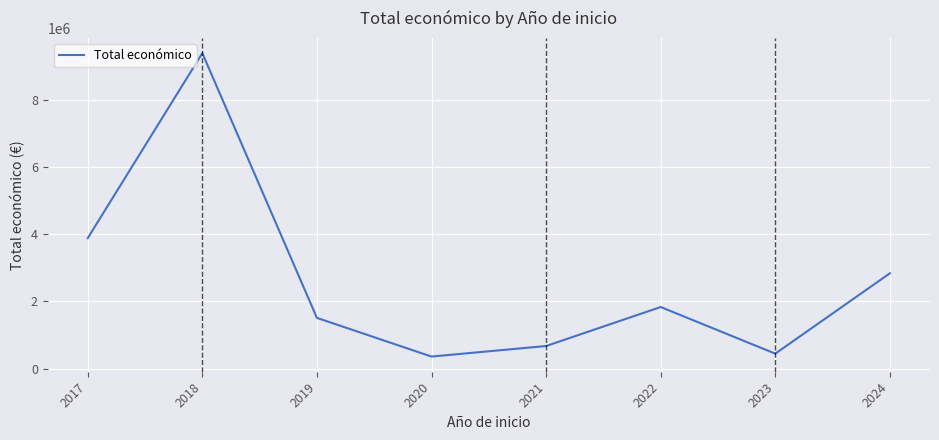

Reading left to right, list all the values displayed in this chart.

3882221	9380159	1512557	363424	676749	1835747	450000	2838487